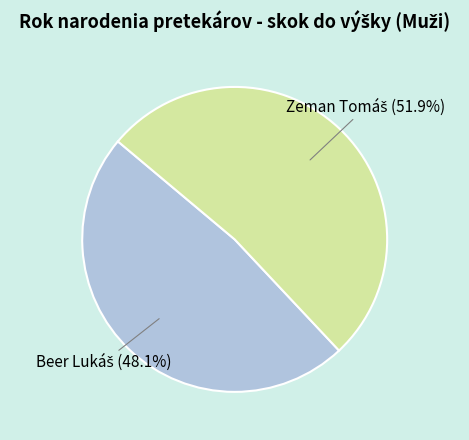

Is there any slice that represents more than half of the pie?

Yes